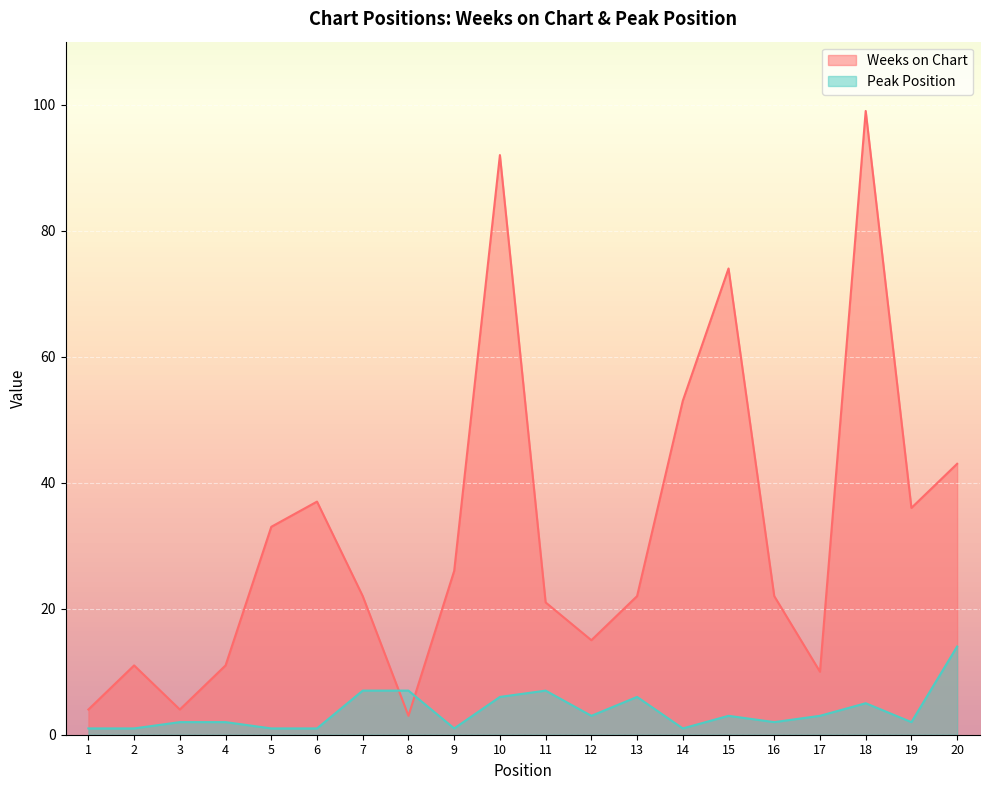

True or false: Weeks on Chart and Peak Position intersect in this chart.

True